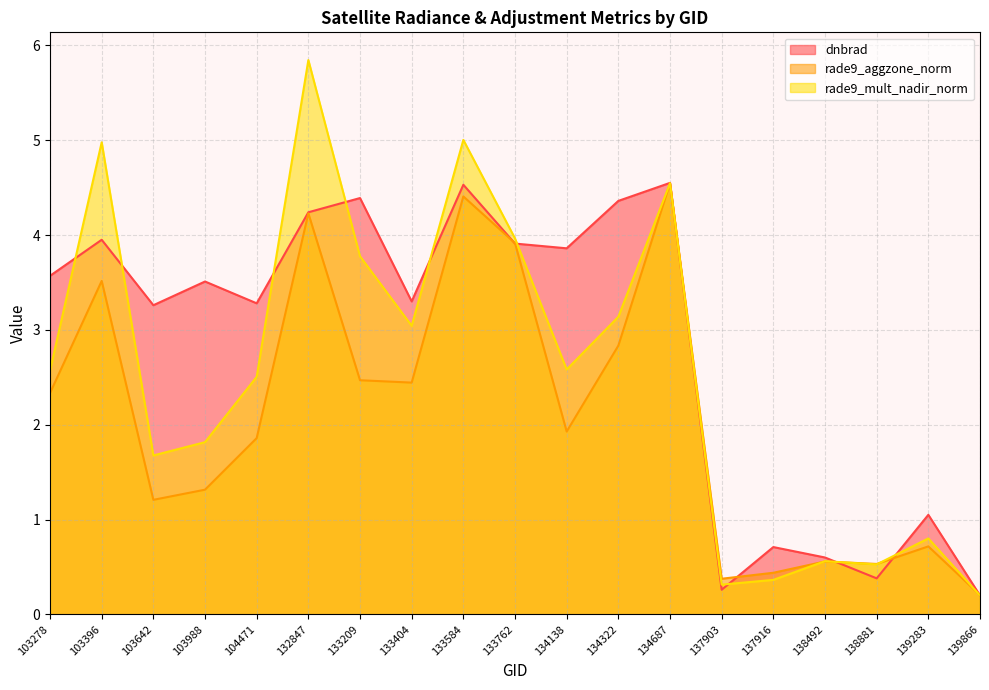

Is the value of rade9_mult_nadir_norm at 133762 greater than the value of rade9_aggzone_norm at 103396?

Yes